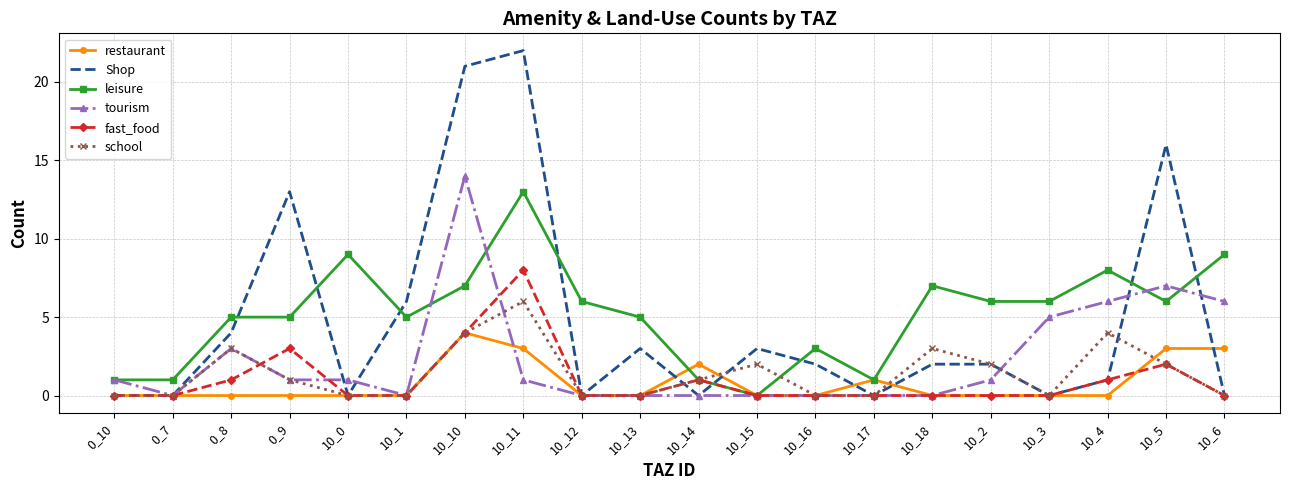

How many series are shown in this chart?

6